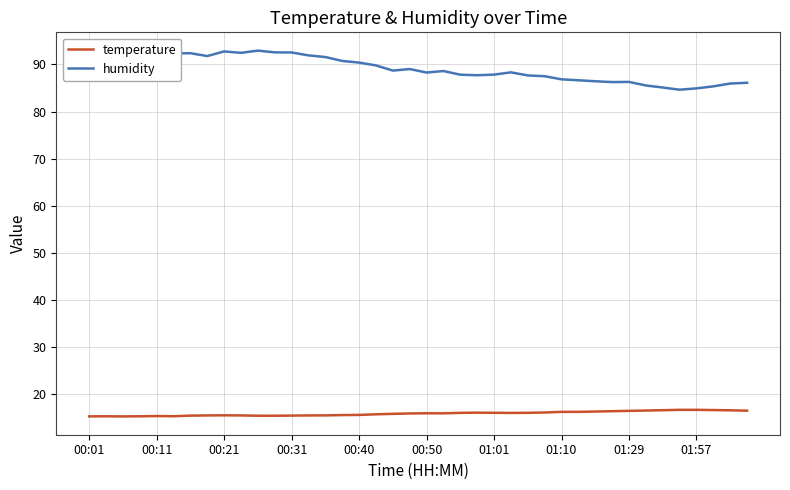

True or false: temperature has more than 0 interior local peaks.

True